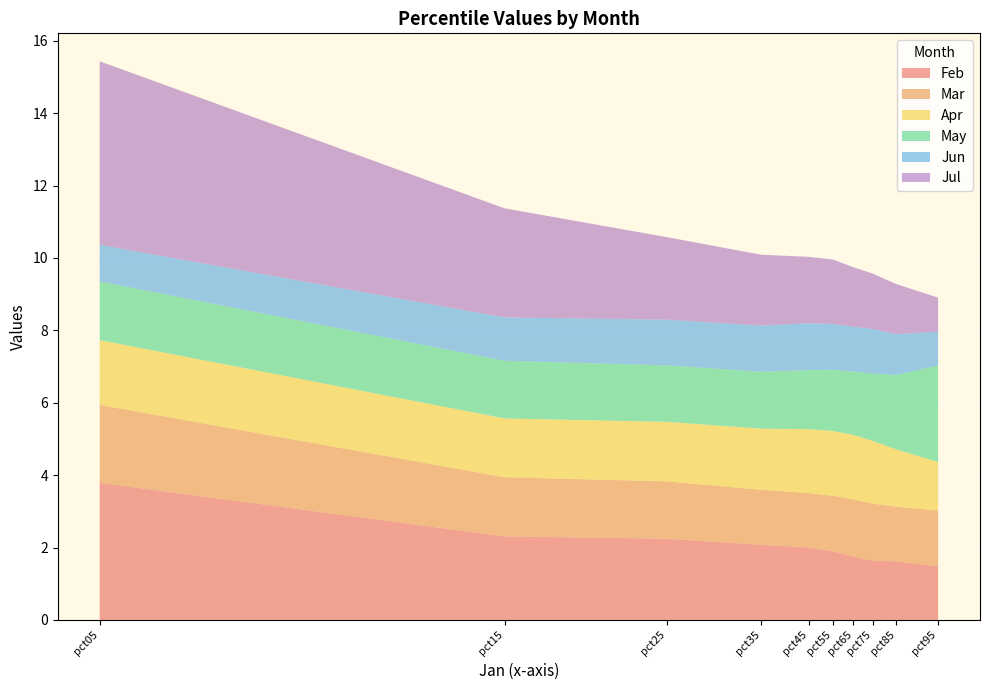

Reading left to right, what are all the values shown in this chart?

Feb: pct05=3.8	pct15=2.3	pct25=2.2	pct35=2.1	pct45=2.0	pct55=1.9	pct65=1.7	pct75=1.6	pct85=1.6	pct95=1.5
Mar: pct05=2.2	pct15=1.6	pct25=1.6	pct35=1.5	pct45=1.5	pct55=1.5	pct65=1.6	pct75=1.6	pct85=1.5	pct95=1.5
Apr: pct05=1.8	pct15=1.6	pct25=1.6	pct35=1.7	pct45=1.8	pct55=1.8	pct65=1.8	pct75=1.7	pct85=1.6	pct95=1.3
May: pct05=1.6	pct15=1.6	pct25=1.6	pct35=1.6	pct45=1.6	pct55=1.7	pct65=1.8	pct75=1.9	pct85=2.1	pct95=2.7
Jun: pct05=1.0	pct15=1.2	pct25=1.3	pct35=1.3	pct45=1.3	pct55=1.3	pct65=1.2	pct75=1.2	pct85=1.1	pct95=0.9
Jul: pct05=5.1	pct15=3.0	pct25=2.3	pct35=2.0	pct45=1.8	pct55=1.8	pct65=1.6	pct75=1.5	pct85=1.4	pct95=0.9